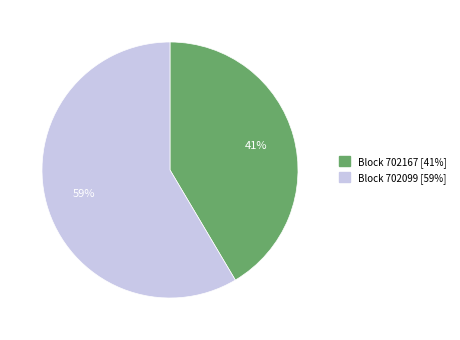

Is there any slice that represents more than half of the pie?

Yes